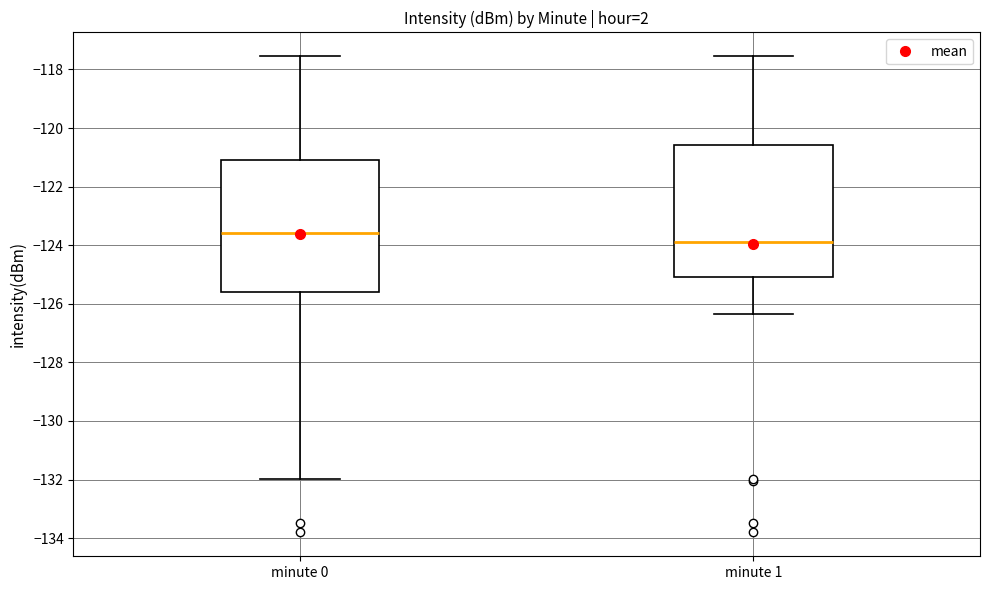

Where is the upper edge of the box for minute 0 on the y-axis? The values are not printed on the chart, so give them approximately, as read against the axis.

-121.0